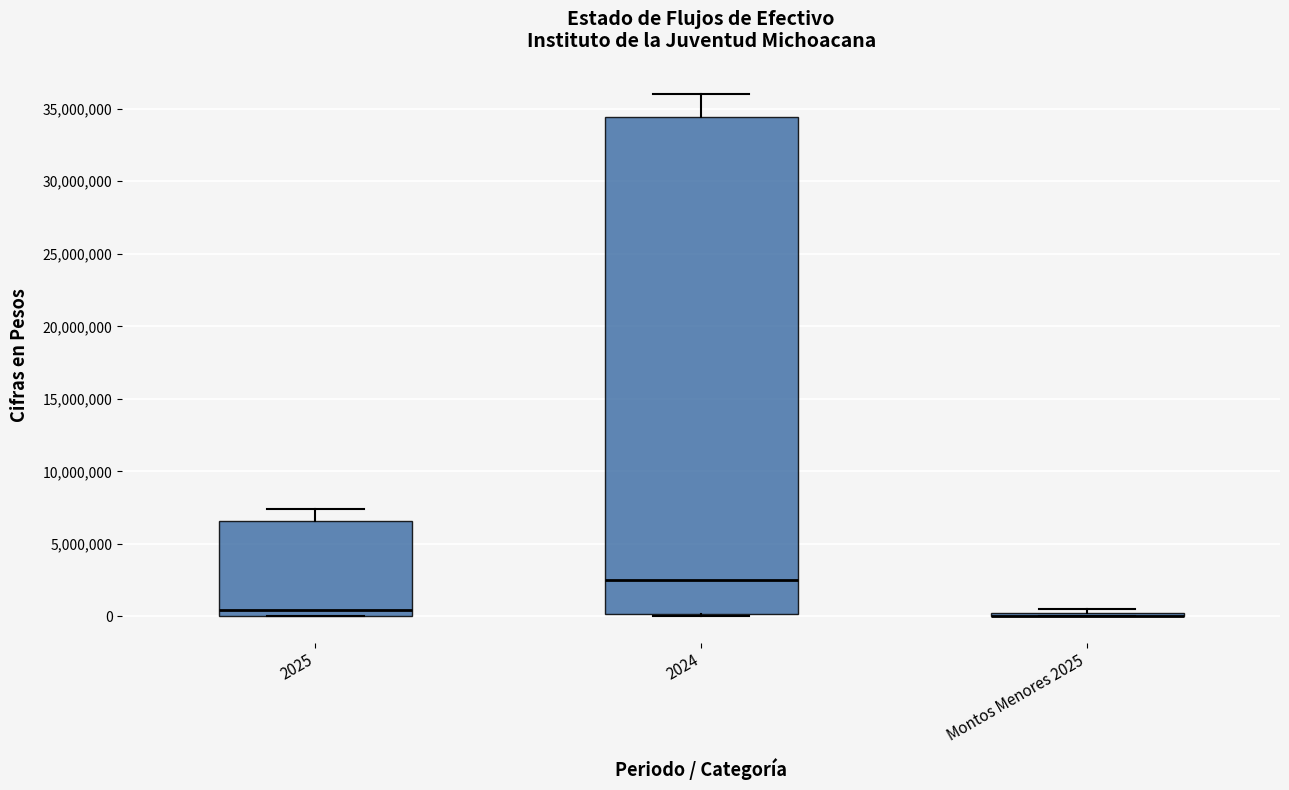

Where is the upper edge of the box for Montos Menores 2025 on the y-axis? The values are not printed on the chart, so give them approximately, as read against the axis.

500000